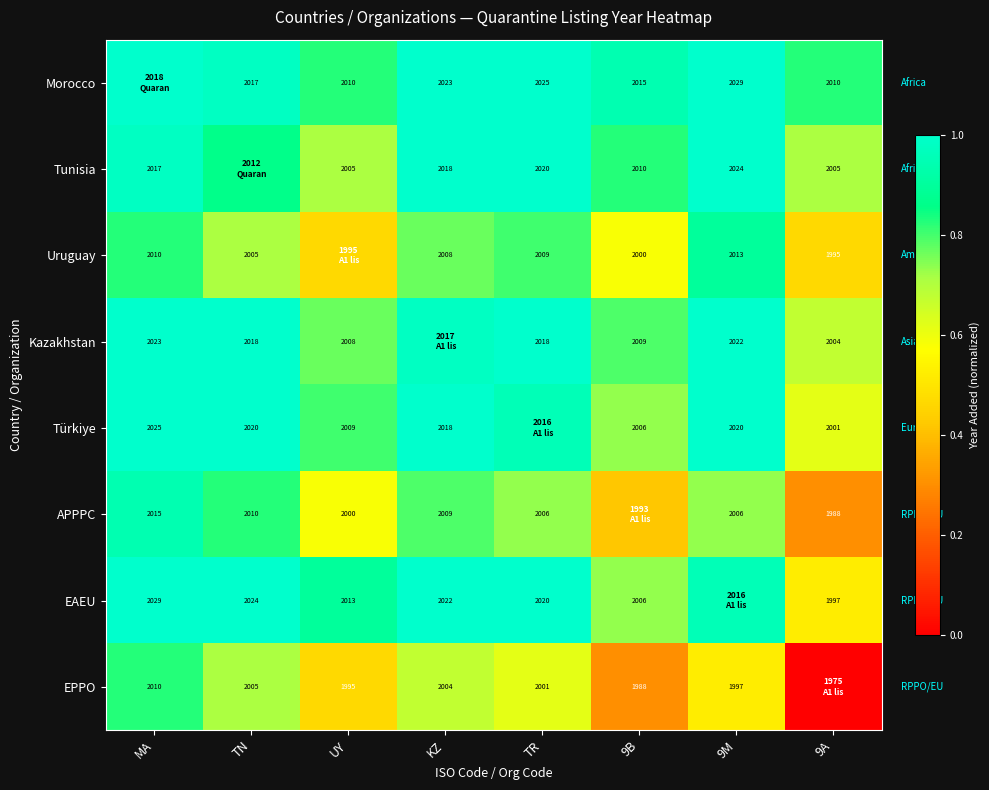

Is the value of Kazakhstan at 9M greater than the value of Türkiye at 9B?

Yes